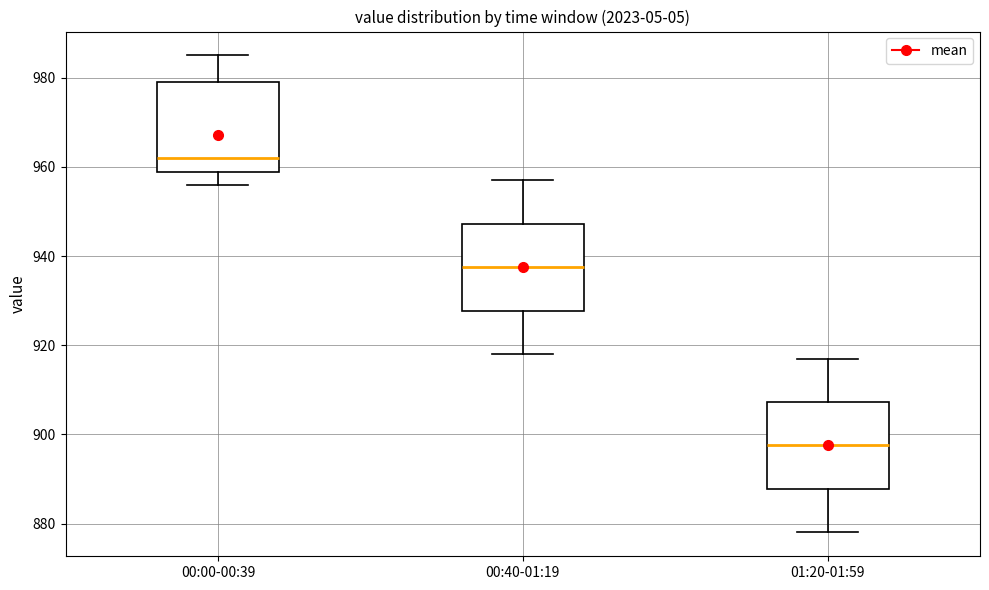

Where does the upper whisker of the box for 00:00-00:39 end on the y-axis? The values are not printed on the chart, so give them approximately, as read against the axis.

986